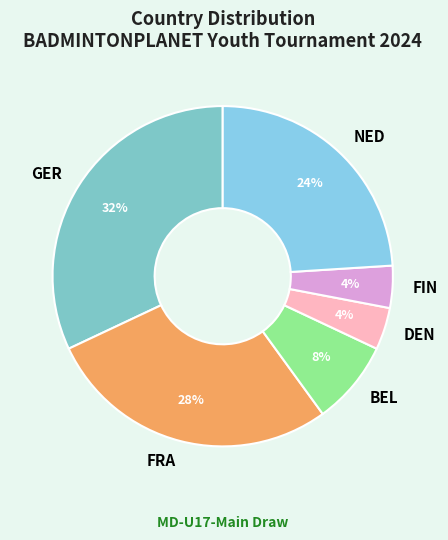

What percentage is the DEN slice, to the nearest percent?

4%